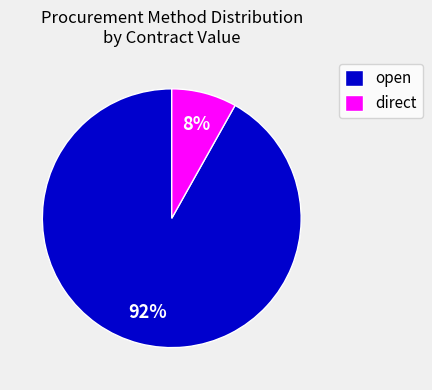

How many segments does this pie chart have?

2